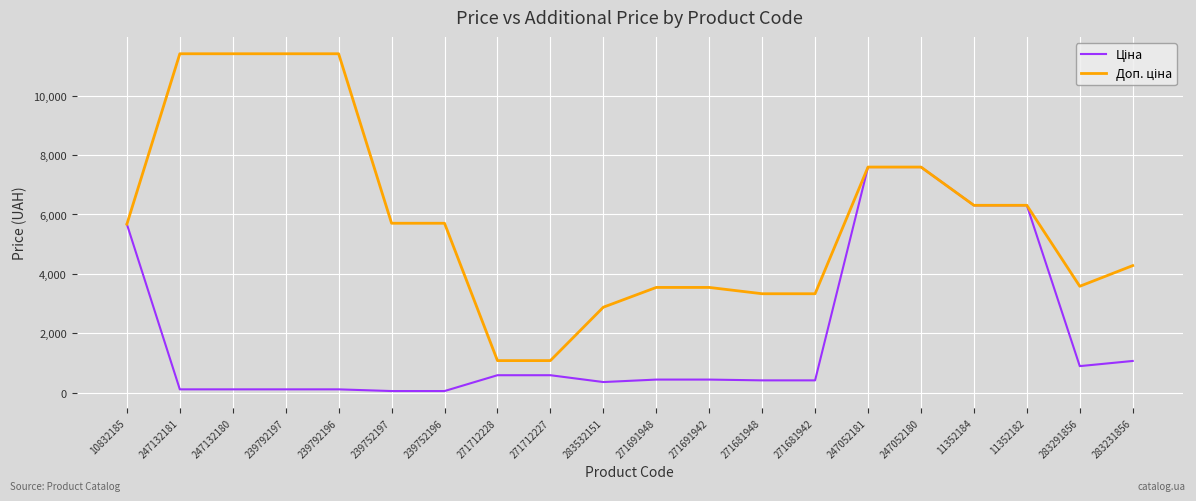

At how many categories does at least one series exceed 6977?

6